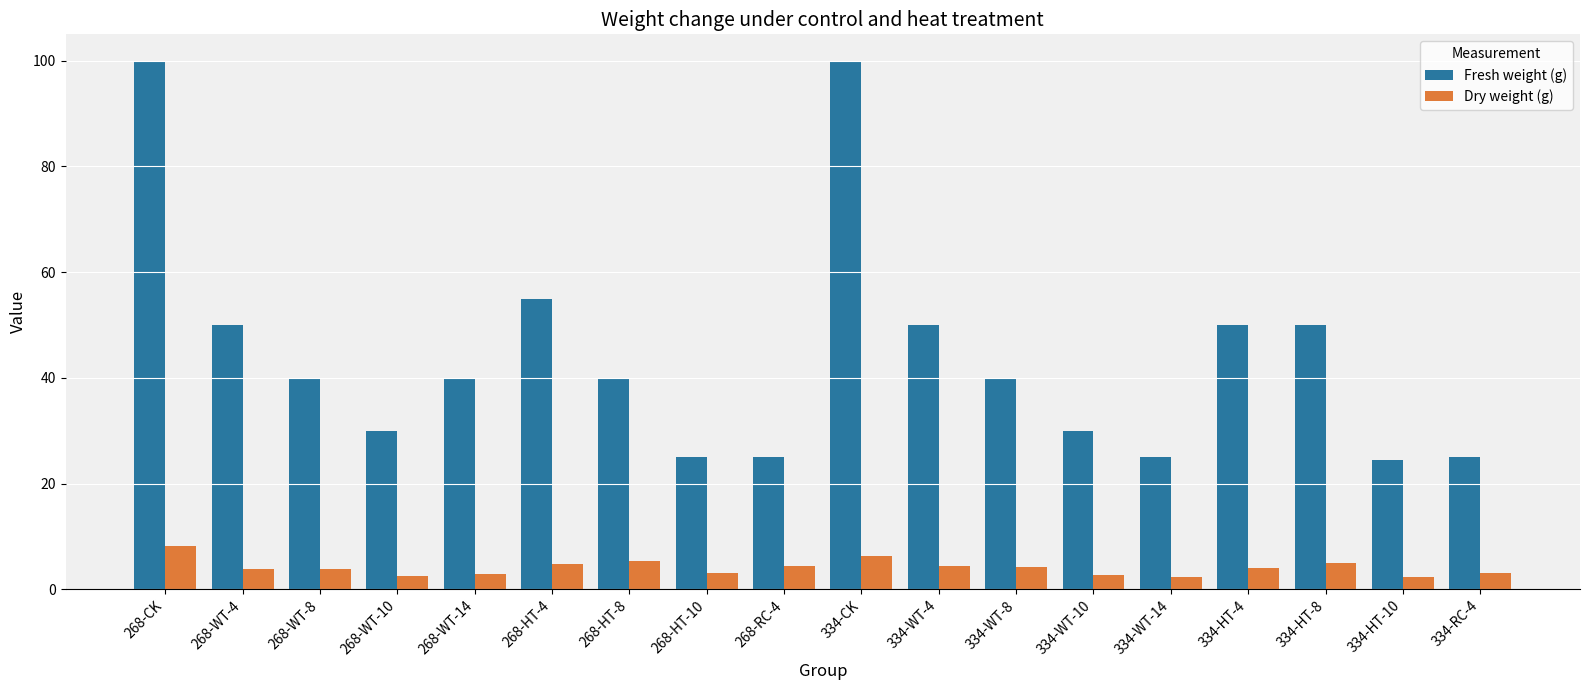

How many data points does each series have?

18